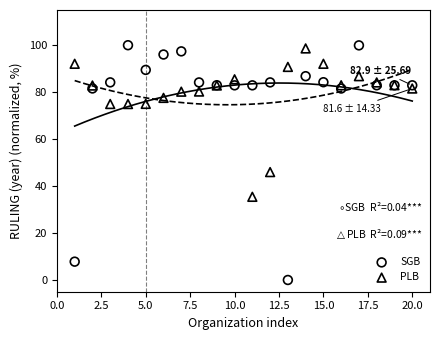

Which series has the largest Y range (max minus min)?

SGB